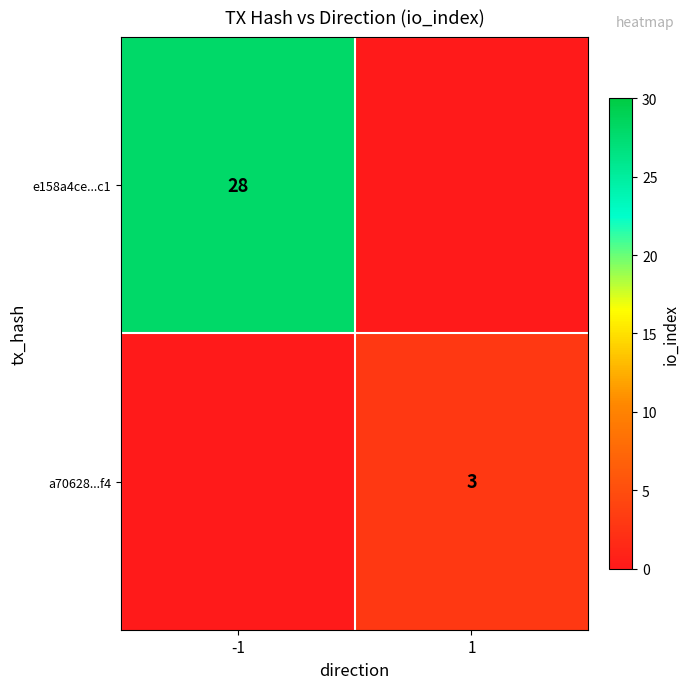

The a70628...f4 series shows 1 at 1. True or false?

False